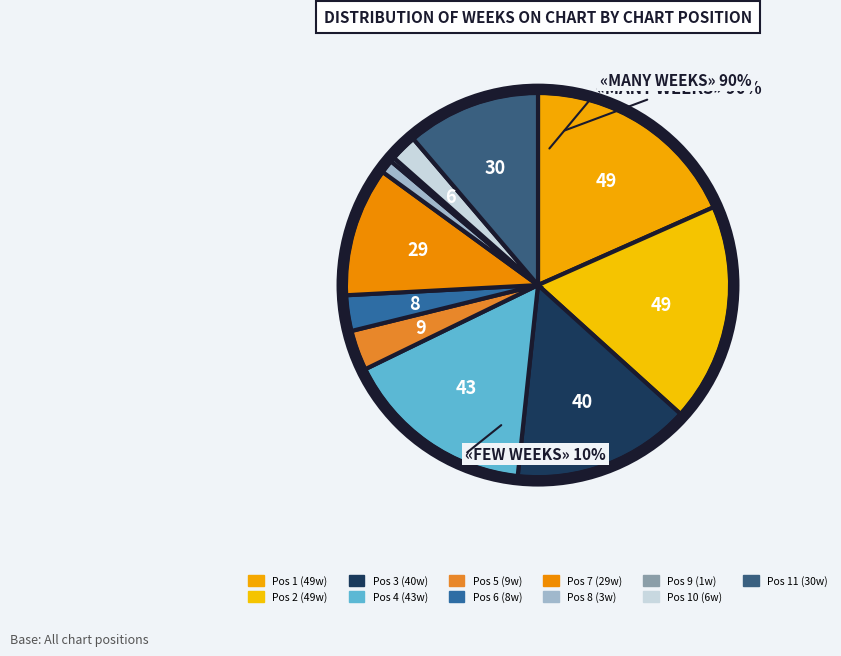

What is the change in value from 2 to 5?

-40